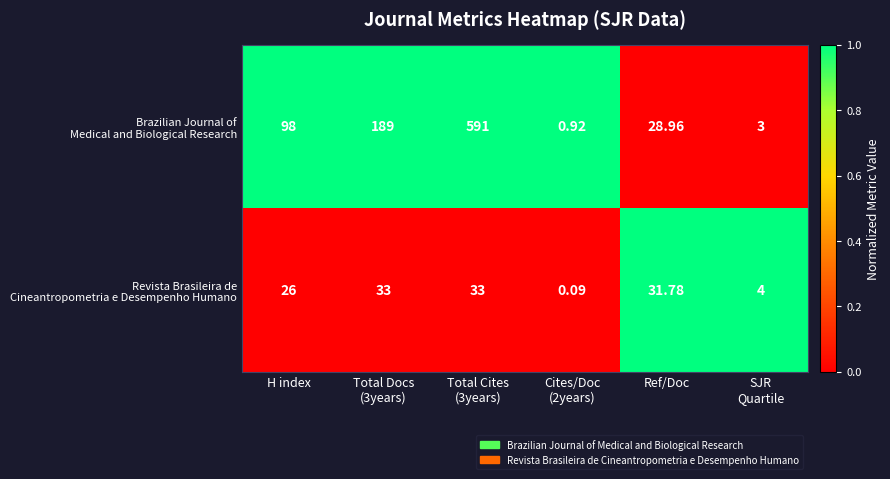

Rank the series by their average value, from lowest to highest.

Revista Brasileira de Cineantropometria e Desempenho Humano, Brazilian Journal of Medical and Biological Research